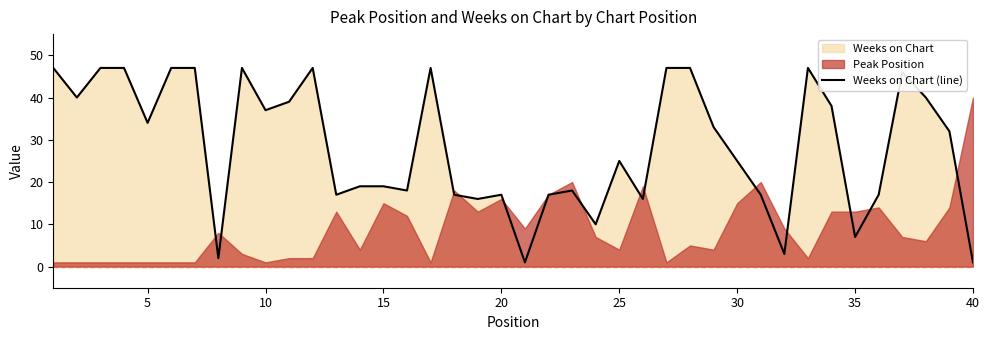

Where is the data nearest to the value 24?

25